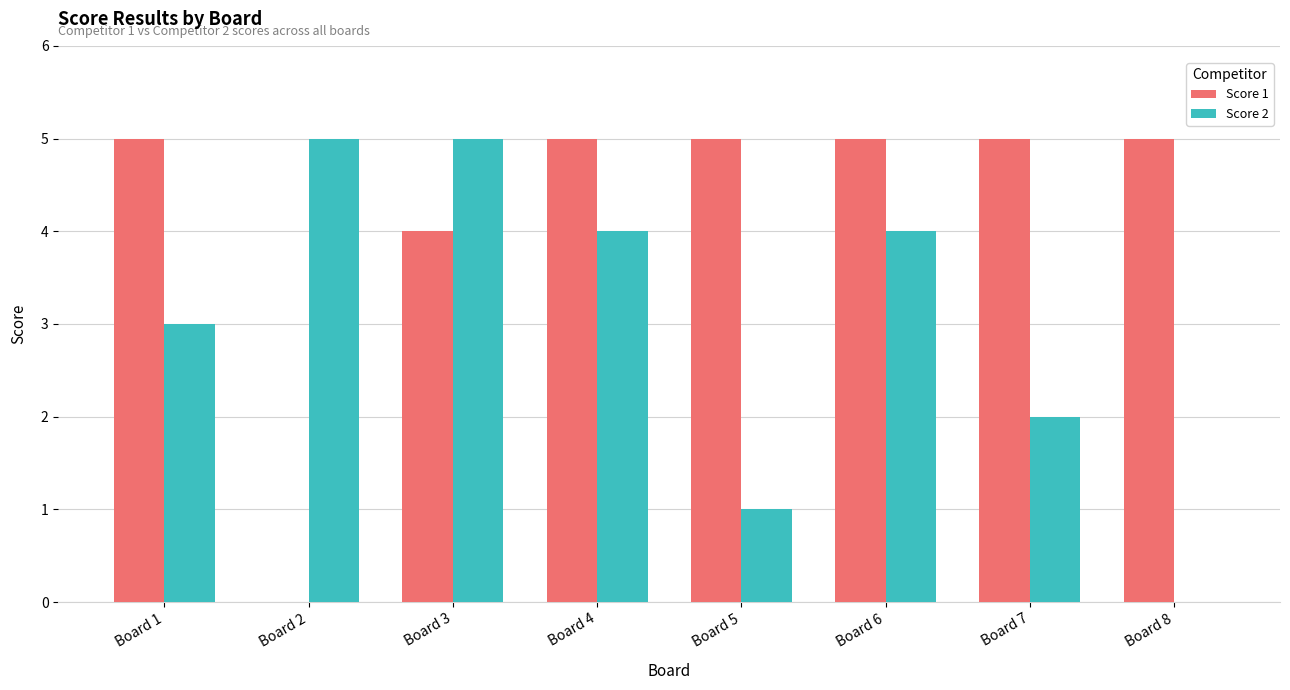

Are the bars horizontal?

No